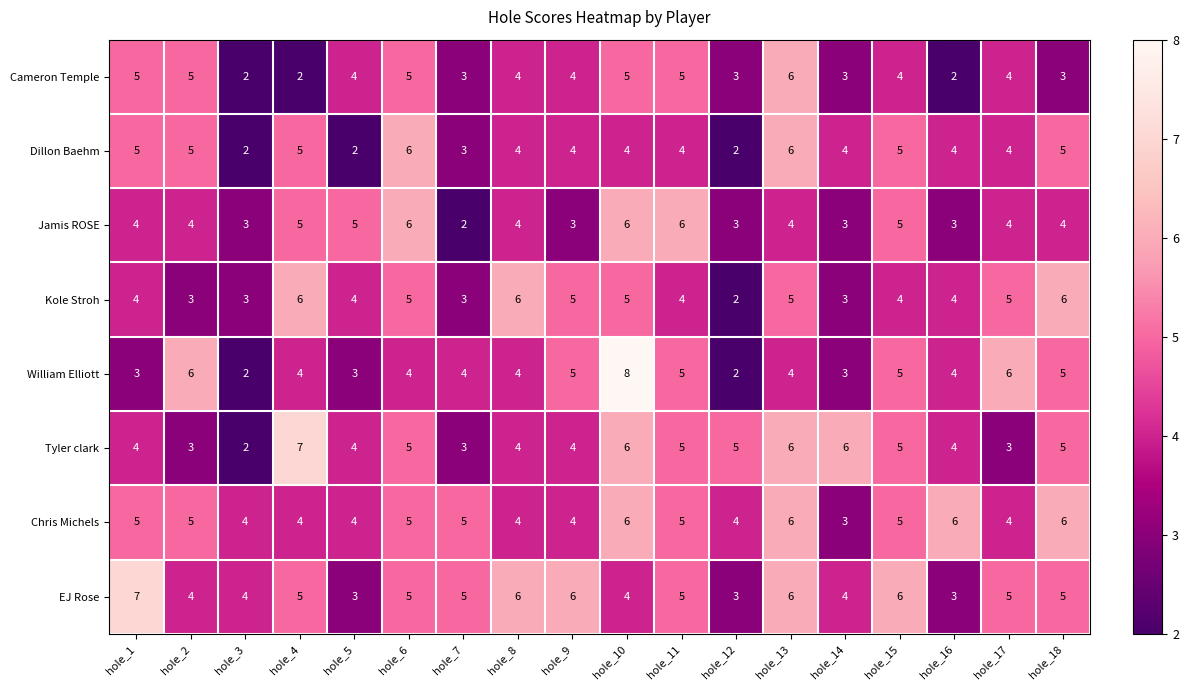

Count the EJ Rose values in the range 4 to 6.

14